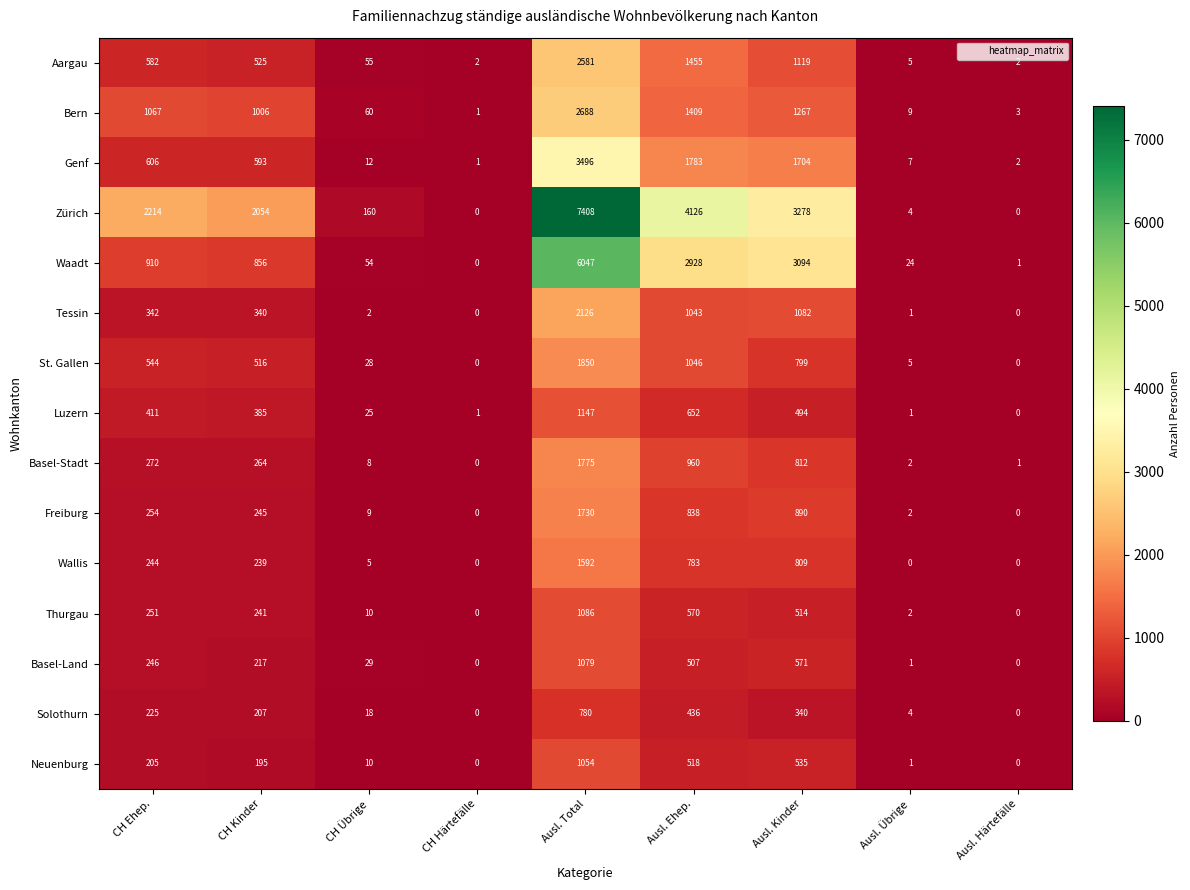

The value of Bern at CH Übrige is 60. True or false?

True